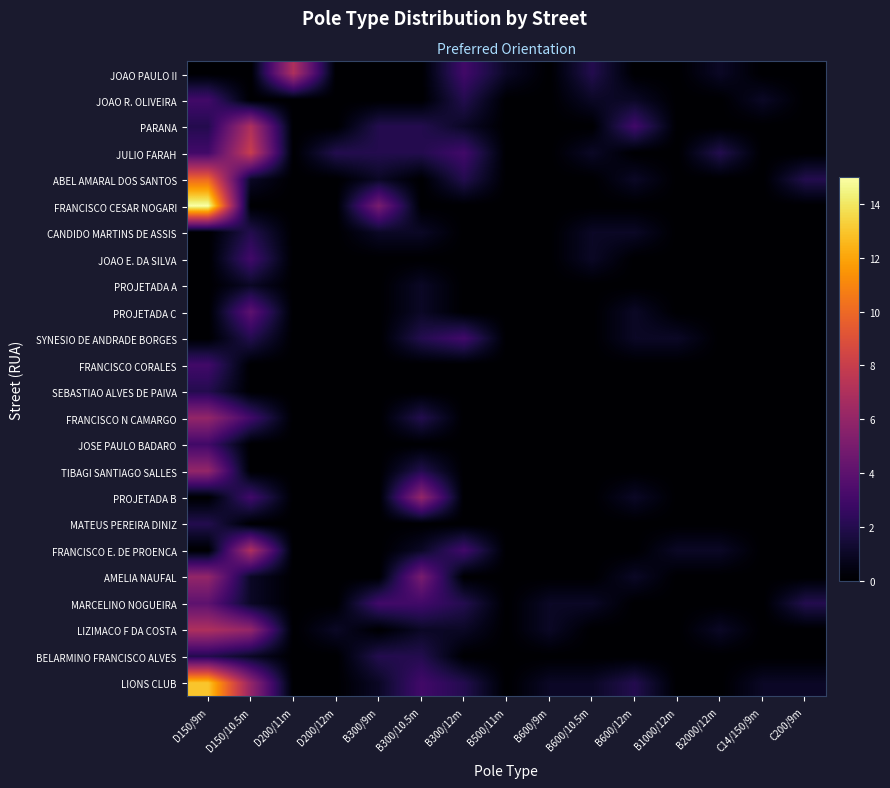

Reading left to right, what are all the values shown in this chart?

LIONS CLUB: D150/9m=13	D150/10.5m=6	D200/11m=0	D200/12m=0	B300/9m=1	B300/10.5m=3	B300/12m=2	B500/11m=0	B600/9m=1	B600/10.5m=1	B600/12m=2	B1000/12m=0	B2000/12m=0	C14/150/9m=1	C200/9m=1
BELARMINO FRANCISCO ALVES: D150/9m=2	D150/10.5m=1	D200/11m=0	D200/12m=0	B300/9m=2	B300/10.5m=2	B300/12m=0	B500/11m=0	B600/9m=0	B600/10.5m=0	B600/12m=0	B1000/12m=0	B2000/12m=0	C14/150/9m=0	C200/9m=0
LIZIMACO F DA COSTA: D150/9m=7	D150/10.5m=6	D200/11m=0	D200/12m=1	B300/9m=0	B300/10.5m=1	B300/12m=1	B500/11m=0	B600/9m=1	B600/10.5m=0	B600/12m=0	B1000/12m=0	B2000/12m=1	C14/150/9m=0	C200/9m=0
MARCELINO NOGUEIRA: D150/9m=4	D150/10.5m=1	D200/11m=0	D200/12m=0	B300/9m=3	B300/10.5m=3	B300/12m=2	B500/11m=0	B600/9m=1	B600/10.5m=1	B600/12m=0	B1000/12m=0	B2000/12m=0	C14/150/9m=0	C200/9m=2
AMELIA NAUFAL: D150/9m=6	D150/10.5m=1	D200/11m=0	D200/12m=0	B300/9m=0	B300/10.5m=5	B300/12m=0	B500/11m=0	B600/9m=0	B600/10.5m=0	B600/12m=1	B1000/12m=0	B2000/12m=0	C14/150/9m=0	C200/9m=0
FRANCISCO E. DE PROENCA: D150/9m=0	D150/10.5m=7	D200/11m=0	D200/12m=0	B300/9m=0	B300/10.5m=1	B300/12m=3	B500/11m=0	B600/9m=0	B600/10.5m=0	B600/12m=0	B1000/12m=1	B2000/12m=1	C14/150/9m=0	C200/9m=0
MATEUS PEREIRA DINIZ: D150/9m=2	D150/10.5m=0	D200/11m=0	D200/12m=0	B300/9m=0	B300/10.5m=0	B300/12m=0	B500/11m=0	B600/9m=0	B600/10.5m=0	B600/12m=0	B1000/12m=0	B2000/12m=0	C14/150/9m=0	C200/9m=0
PROJETADA B: D150/9m=0	D150/10.5m=3	D200/11m=0	D200/12m=0	B300/9m=0	B300/10.5m=6	B300/12m=0	B500/11m=0	B600/9m=0	B600/10.5m=0	B600/12m=1	B1000/12m=0	B2000/12m=0	C14/150/9m=0	C200/9m=0
TIBAGI SANTIAGO SALLES: D150/9m=6	D150/10.5m=0	D200/11m=0	D200/12m=0	B300/9m=0	B300/10.5m=2	B300/12m=0	B500/11m=0	B600/9m=0	B600/10.5m=0	B600/12m=0	B1000/12m=0	B2000/12m=0	C14/150/9m=0	C200/9m=0
JOSE PAULO BADARO: D150/9m=3	D150/10.5m=0	D200/11m=0	D200/12m=0	B300/9m=0	B300/10.5m=0	B300/12m=0	B500/11m=0	B600/9m=0	B600/10.5m=0	B600/12m=0	B1000/12m=0	B2000/12m=0	C14/150/9m=0	C200/9m=0
FRANCISCO N CAMARGO: D150/9m=6	D150/10.5m=3	D200/11m=0	D200/12m=0	B300/9m=0	B300/10.5m=2	B300/12m=0	B500/11m=0	B600/9m=0	B600/10.5m=0	B600/12m=0	B1000/12m=0	B2000/12m=0	C14/150/9m=0	C200/9m=0
SEBASTIAO ALVES DE PAIVA: D150/9m=2	D150/10.5m=0	D200/11m=0	D200/12m=0	B300/9m=0	B300/10.5m=0	B300/12m=0	B500/11m=0	B600/9m=0	B600/10.5m=0	B600/12m=0	B1000/12m=0	B2000/12m=0	C14/150/9m=0	C200/9m=0
FRANCISCO CORALES: D150/9m=3	D150/10.5m=0	D200/11m=0	D200/12m=0	B300/9m=0	B300/10.5m=0	B300/12m=0	B500/11m=0	B600/9m=0	B600/10.5m=0	B600/12m=0	B1000/12m=0	B2000/12m=0	C14/150/9m=0	C200/9m=0
SYNESIO DE ANDRADE BORGES: D150/9m=0	D150/10.5m=2	D200/11m=0	D200/12m=0	B300/9m=0	B300/10.5m=2	B300/12m=3	B500/11m=0	B600/9m=0	B600/10.5m=0	B600/12m=1	B1000/12m=1	B2000/12m=0	C14/150/9m=0	C200/9m=0
PROJETADA C: D150/9m=0	D150/10.5m=4	D200/11m=0	D200/12m=0	B300/9m=0	B300/10.5m=1	B300/12m=0	B500/11m=0	B600/9m=0	B600/10.5m=0	B600/12m=1	B1000/12m=0	B2000/12m=0	C14/150/9m=0	C200/9m=0
PROJETADA A: D150/9m=0	D150/10.5m=1	D200/11m=0	D200/12m=0	B300/9m=0	B300/10.5m=1	B300/12m=0	B500/11m=0	B600/9m=0	B600/10.5m=0	B600/12m=0	B1000/12m=0	B2000/12m=0	C14/150/9m=0	C200/9m=0
JOAO E. DA SILVA: D150/9m=0	D150/10.5m=3	D200/11m=0	D200/12m=0	B300/9m=0	B300/10.5m=0	B300/12m=0	B500/11m=0	B600/9m=0	B600/10.5m=1	B600/12m=0	B1000/12m=0	B2000/12m=0	C14/150/9m=0	C200/9m=0
CANDIDO MARTINS DE ASSIS: D150/9m=0	D150/10.5m=2	D200/11m=0	D200/12m=0	B300/9m=1	B300/10.5m=1	B300/12m=0	B500/11m=0	B600/9m=0	B600/10.5m=1	B600/12m=1	B1000/12m=0	B2000/12m=0	C14/150/9m=0	C200/9m=0
FRANCISCO CESAR NOGARI: D150/9m=15	D150/10.5m=0	D200/11m=0	D200/12m=0	B300/9m=5	B300/10.5m=0	B300/12m=0	B500/11m=0	B600/9m=0	B600/10.5m=0	B600/12m=0	B1000/12m=0	B2000/12m=0	C14/150/9m=0	C200/9m=0
ABEL AMARAL DOS SANTOS: D150/9m=10	D150/10.5m=1	D200/11m=0	D200/12m=0	B300/9m=1	B300/10.5m=0	B300/12m=2	B500/11m=0	B600/9m=0	B600/10.5m=0	B600/12m=1	B1000/12m=0	B2000/12m=0	C14/150/9m=0	C200/9m=2
JULIO FARAH: D150/9m=3	D150/10.5m=8	D200/11m=0	D200/12m=2	B300/9m=2	B300/10.5m=2	B300/12m=3	B500/11m=0	B600/9m=0	B600/10.5m=1	B600/12m=0	B1000/12m=0	B2000/12m=2	C14/150/9m=0	C200/9m=0
PARANA: D150/9m=2	D150/10.5m=7	D200/11m=0	D200/12m=0	B300/9m=2	B300/10.5m=2	B300/12m=1	B500/11m=0	B600/9m=0	B600/10.5m=0	B600/12m=3	B1000/12m=0	B2000/12m=0	C14/150/9m=0	C200/9m=0
JOAO R. OLIVEIRA: D150/9m=3	D150/10.5m=0	D200/11m=0	D200/12m=0	B300/9m=0	B300/10.5m=0	B300/12m=2	B500/11m=0	B600/9m=0	B600/10.5m=1	B600/12m=1	B1000/12m=0	B2000/12m=0	C14/150/9m=1	C200/9m=0
JOAO PAULO II: D150/9m=0	D150/10.5m=0	D200/11m=7	D200/12m=0	B300/9m=0	B300/10.5m=0	B300/12m=3	B500/11m=1	B600/9m=0	B600/10.5m=2	B600/12m=0	B1000/12m=0	B2000/12m=1	C14/150/9m=0	C200/9m=0